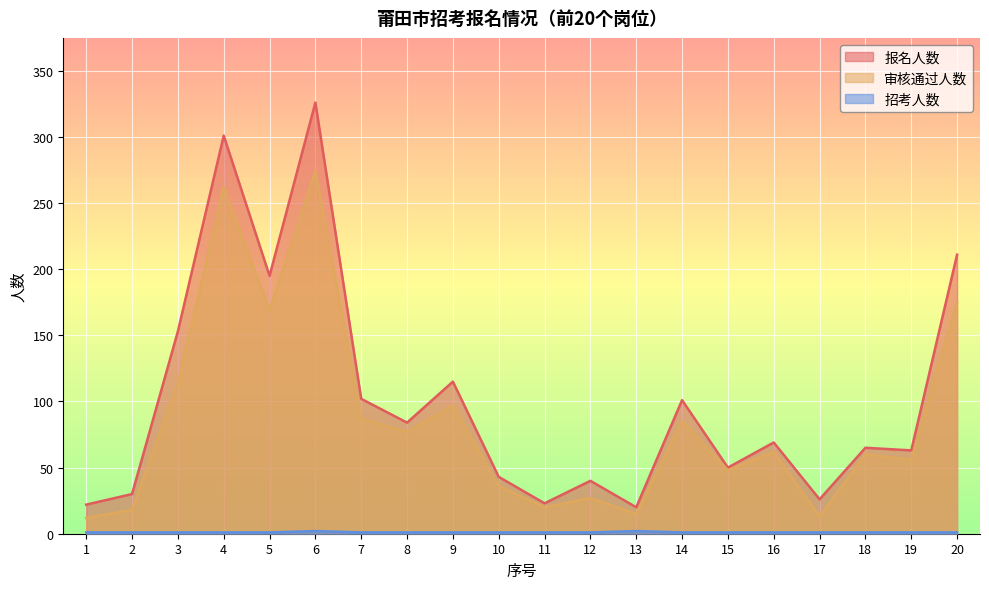

What are all the series names shown in the legend?

报名人数, 审核通过人数, 招考人数